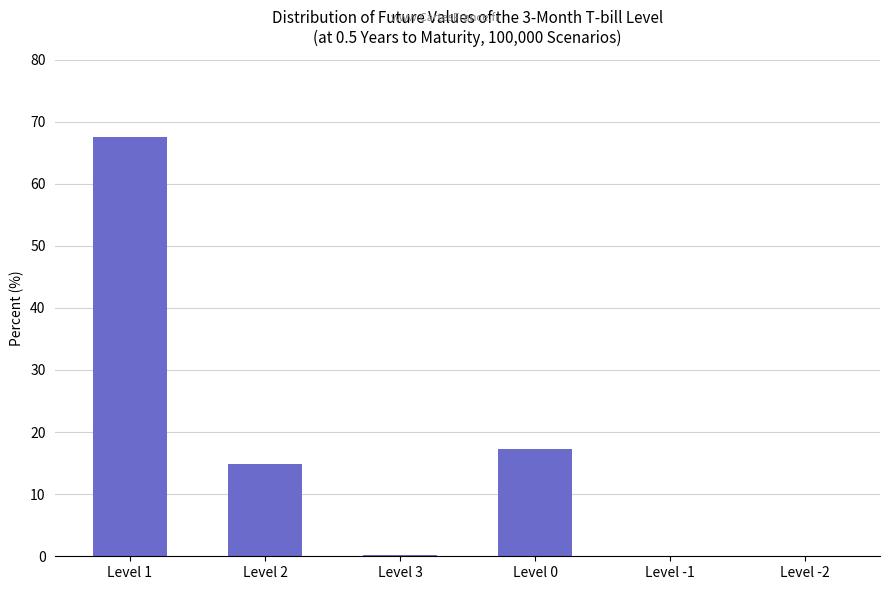

What is the sum of the values at Level -2 and Level 1?

67.6